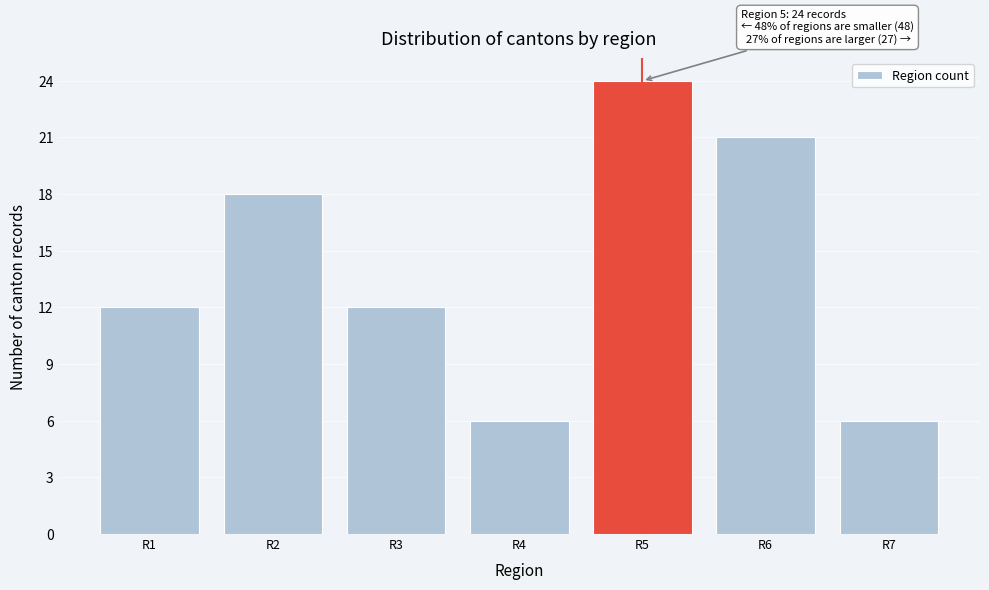

Over which range of the x-axis is the bar tallest?

4.5 to 5.5